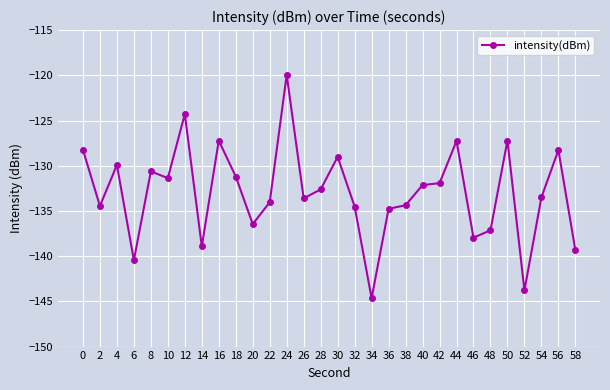

What is the difference between the second highest and minimum values?

20.4